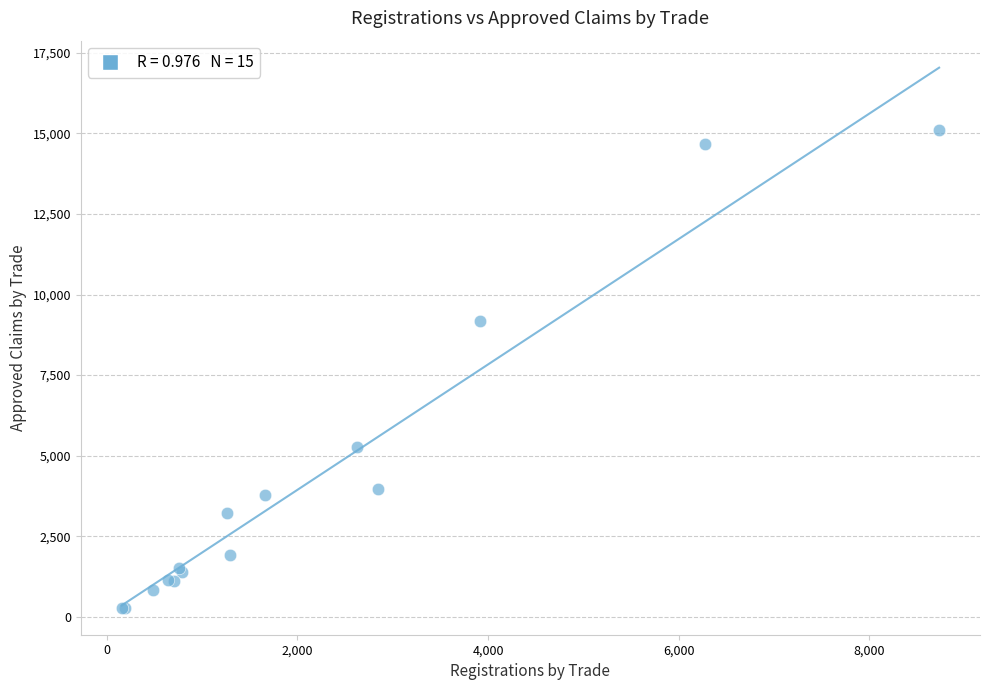

What Y value in the scatter plot is closest to 7697?

9180